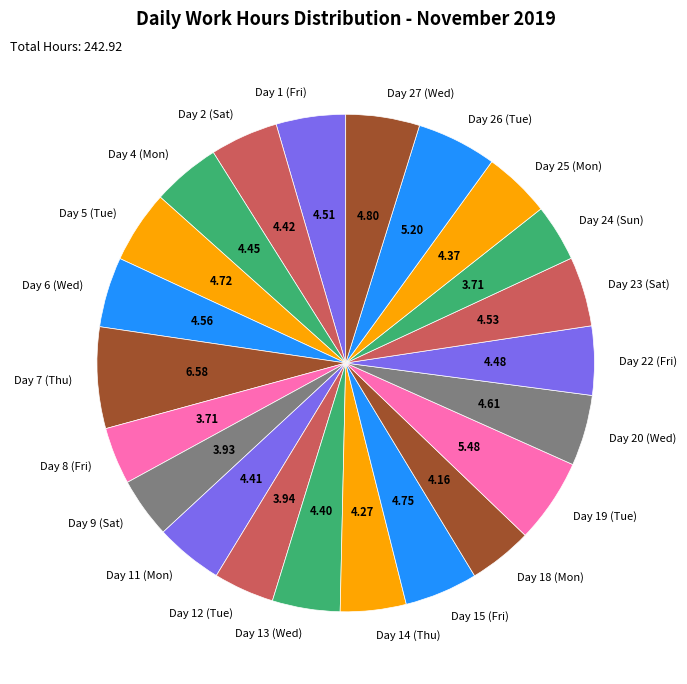

Is there any slice that represents more than half of the pie?

No